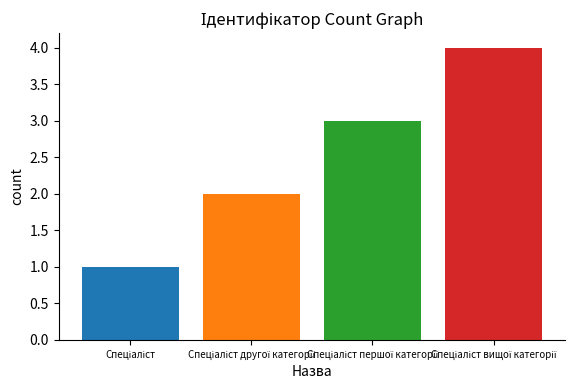

What is the maximum value shown in the chart?

4